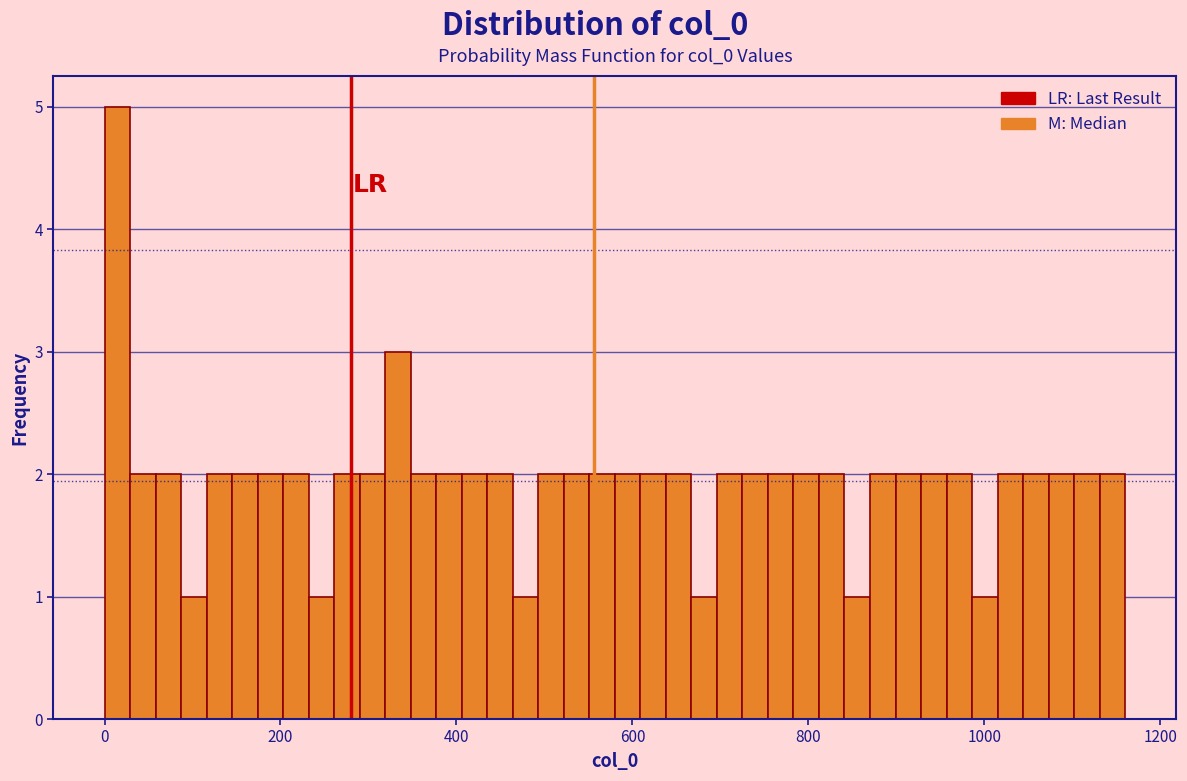

Around what value on the x-axis is the tallest bar? Give the approximate position of its centre, as read against the axis.

20